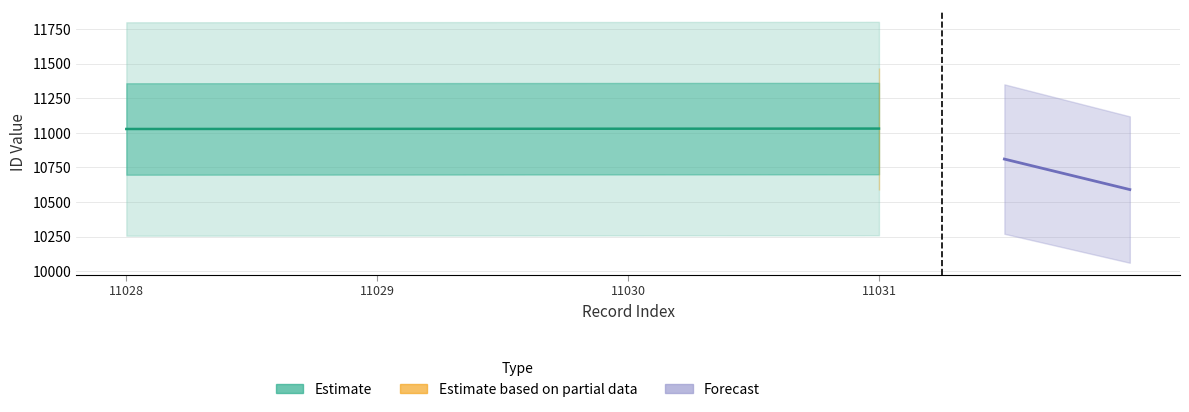

How many data points are less than 11030?

2